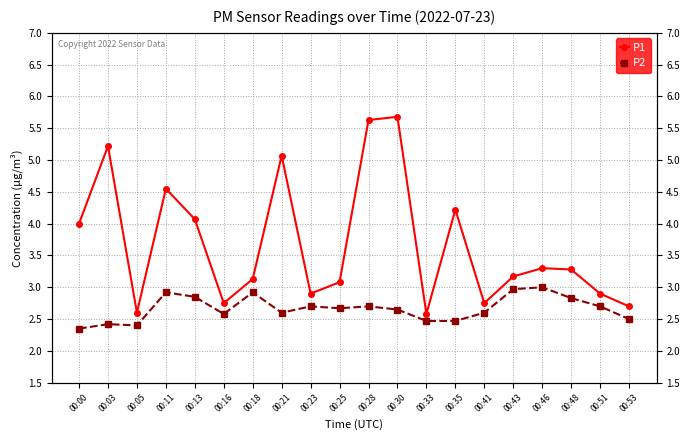

Where does the P1 series first go above 3?

00:00